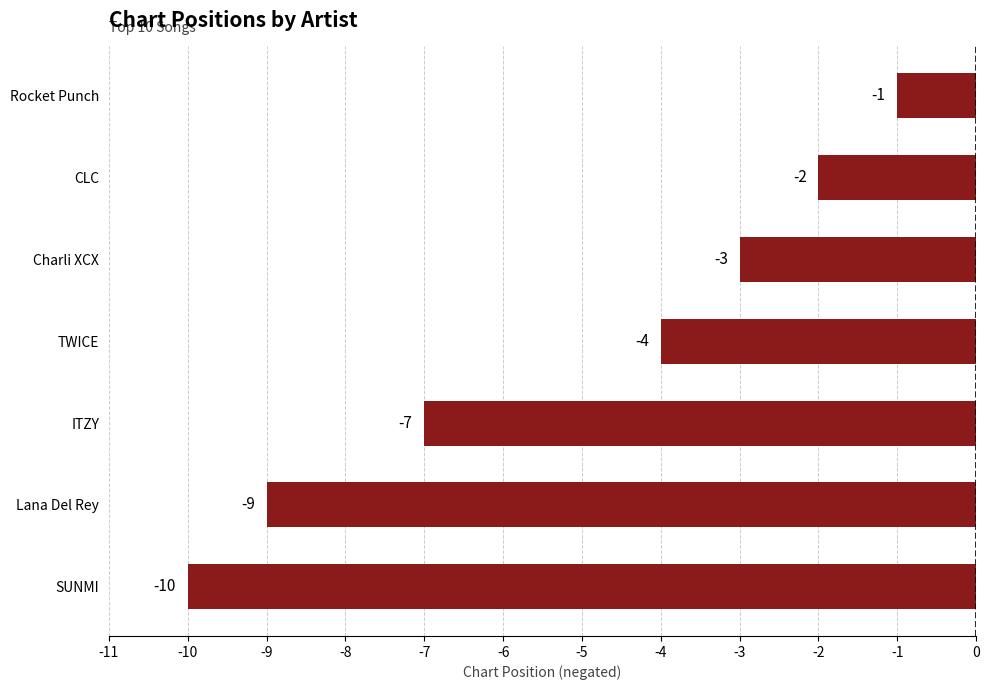

What is the smallest value displayed?

-10